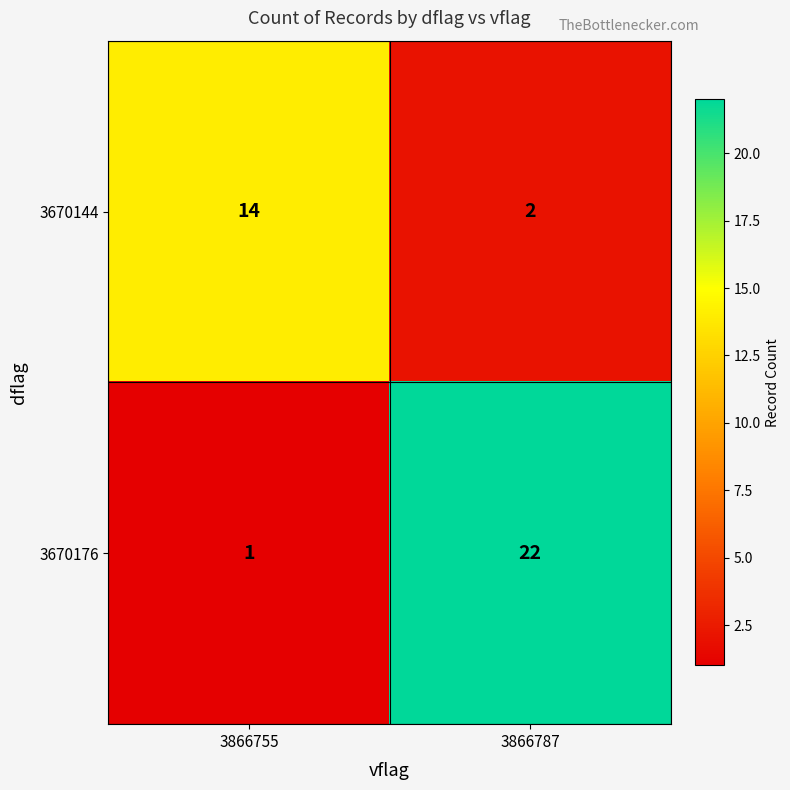

What is the total value across all series at 3866787?

24